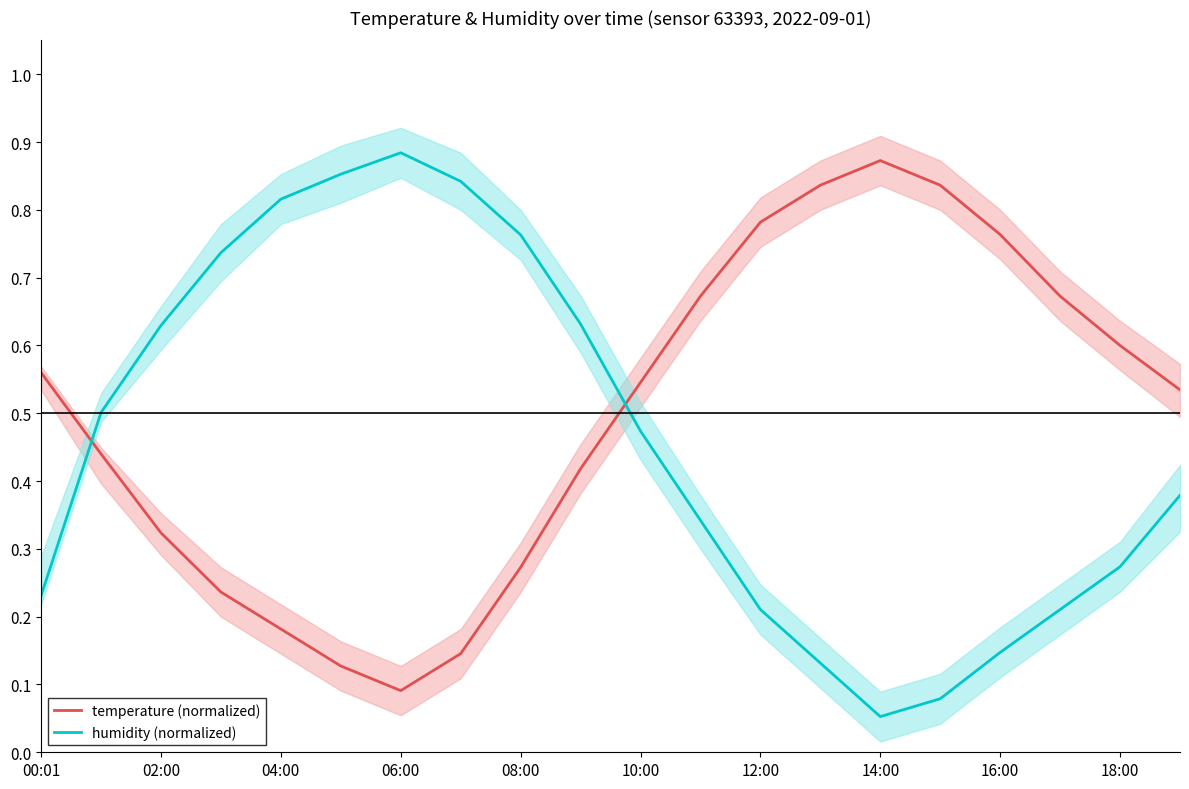

What is the minimum value shown in the chart?

0.1